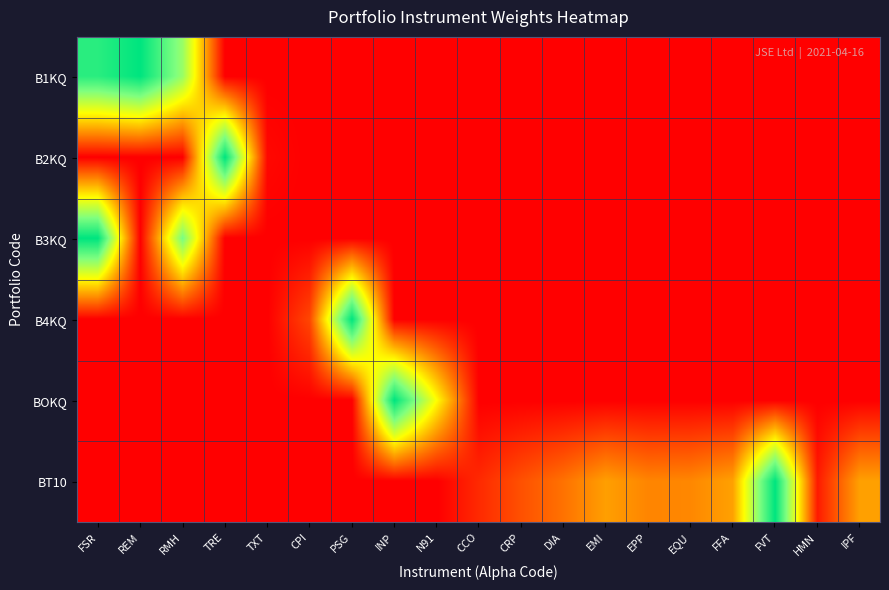

Reading left to right, list all the values displayed in this chart.

B1KQ: FSR=0.9	REM=1.0	RMH=0.7	TRE=0.0	TXT=0.0	CPI=0.0	PSG=0.0	INP=0.0	N91=0.0	CCO=0.0	CRP=0.0	DIA=0.0	EMI=0.0	EPP=0.0	EQU=0.0	FFA=0.0	FVT=0.0	HMN=0.0	IPF=0.0
B2KQ: FSR=0.0	REM=0.0	RMH=0.0	TRE=1.0	TXT=0.0	CPI=0.0	PSG=0.0	INP=0.0	N91=0.0	CCO=0.0	CRP=0.0	DIA=0.0	EMI=0.0	EPP=0.0	EQU=0.0	FFA=0.0	FVT=0.0	HMN=0.0	IPF=0.0
B3KQ: FSR=1.0	REM=0.0	RMH=0.8	TRE=0.0	TXT=0.0	CPI=0.0	PSG=0.0	INP=0.0	N91=0.0	CCO=0.0	CRP=0.0	DIA=0.0	EMI=0.0	EPP=0.0	EQU=0.0	FFA=0.0	FVT=0.0	HMN=0.0	IPF=0.0
B4KQ: FSR=0.0	REM=0.0	RMH=0.0	TRE=0.0	TXT=0.0	CPI=0.1	PSG=1.0	INP=0.0	N91=0.0	CCO=0.0	CRP=0.0	DIA=0.0	EMI=0.0	EPP=0.0	EQU=0.0	FFA=0.0	FVT=0.0	HMN=0.0	IPF=0.0
BOKQ: FSR=0.0	REM=0.0	RMH=0.0	TRE=0.0	TXT=0.0	CPI=0.0	PSG=0.0	INP=1.0	N91=0.5	CCO=0.0	CRP=0.0	DIA=0.0	EMI=0.0	EPP=0.0	EQU=0.0	FFA=0.0	FVT=0.0	HMN=0.0	IPF=0.0
BT10: FSR=0.0	REM=0.0	RMH=0.0	TRE=0.0	TXT=0.0	CPI=0.0	PSG=0.0	INP=0.0	N91=0.0	CCO=0.1	CRP=0.2	DIA=0.2	EMI=0.3	EPP=0.3	EQU=0.3	FFA=0.3	FVT=1.0	HMN=0.1	IPF=0.3